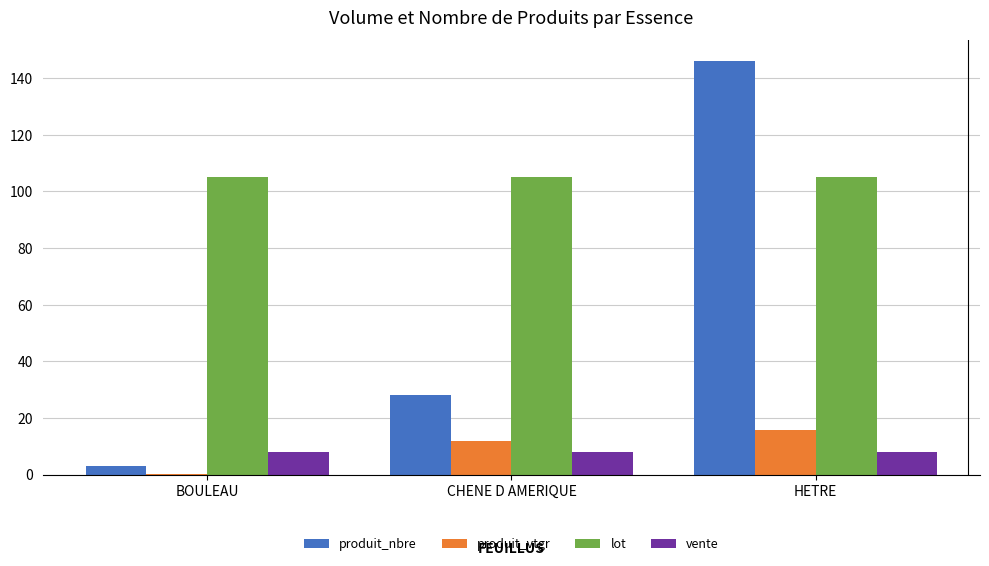

What is the approximate value of vente at CHENE D AMERIQUE?

8.0